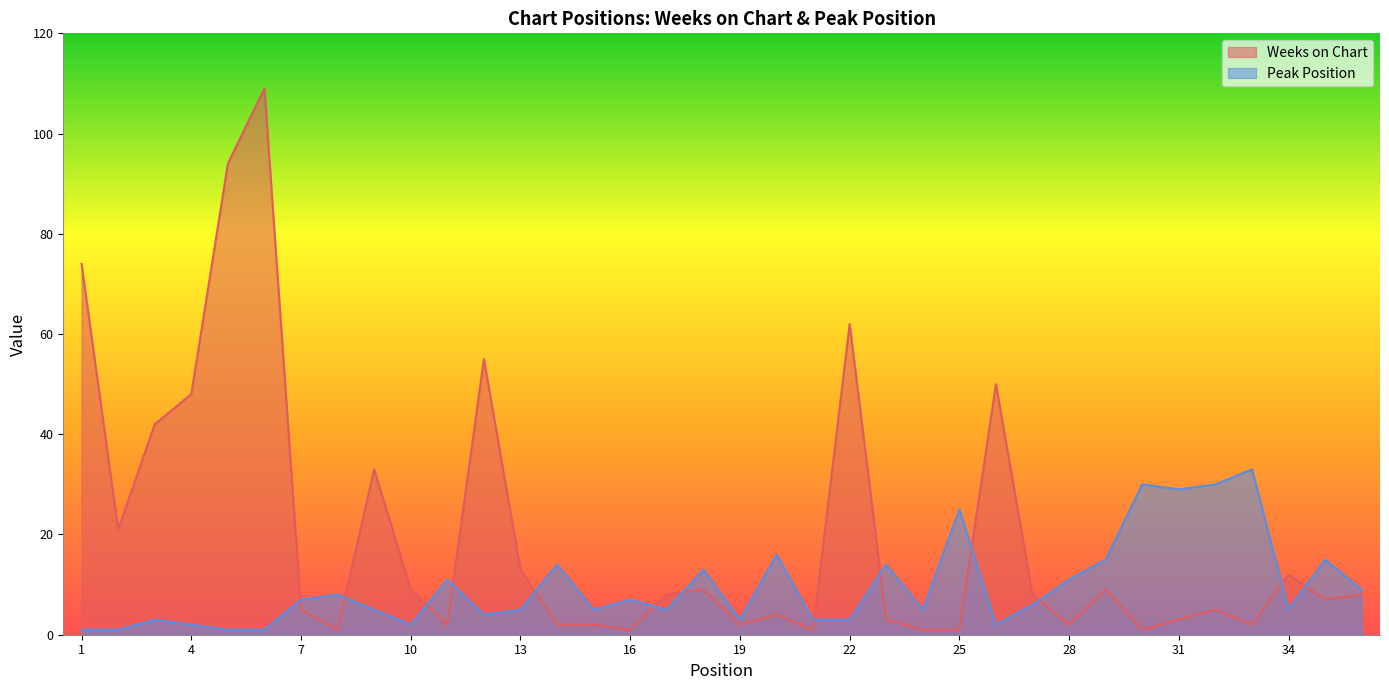

Which label corresponds to the smallest value in the chart?

8